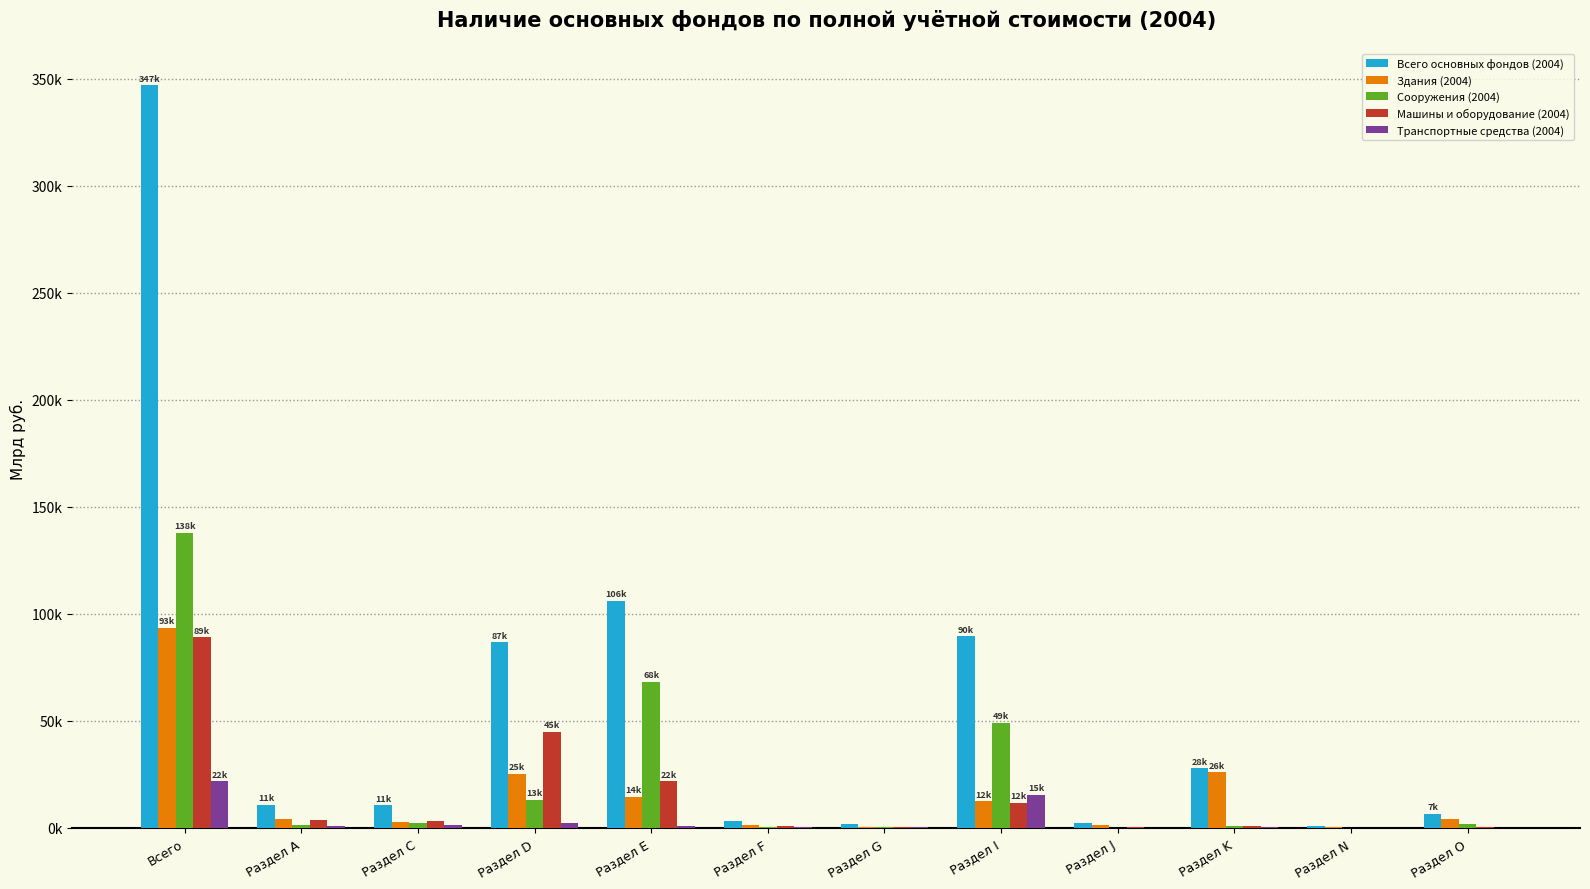

Which series has the largest range (max minus min)?

Всего основных фондов (2004)